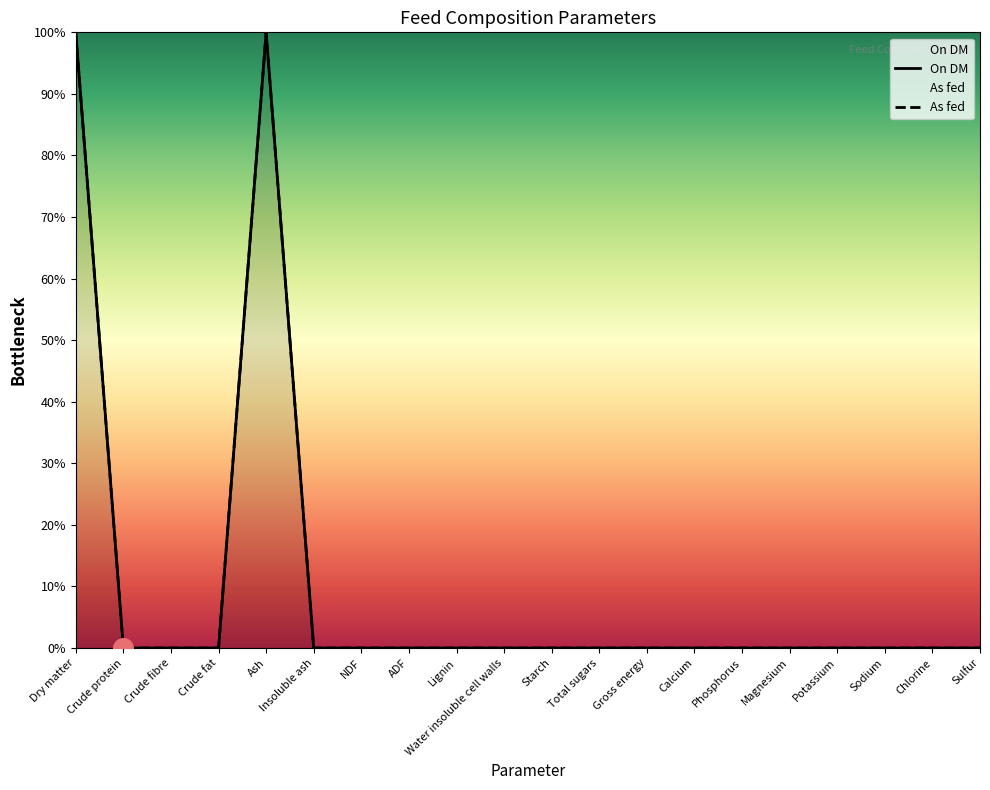

Which series reaches the maximum Y coordinate?

On DM